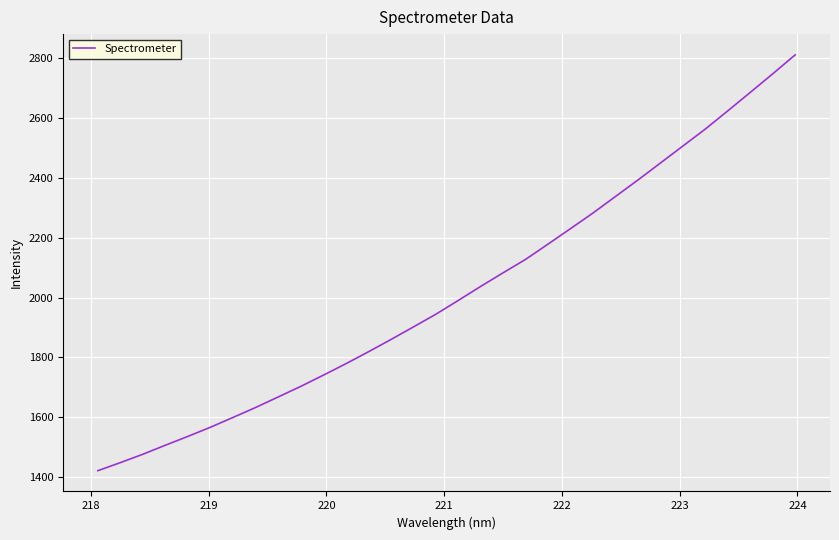

What is the minimum value shown in the chart?

1422.7